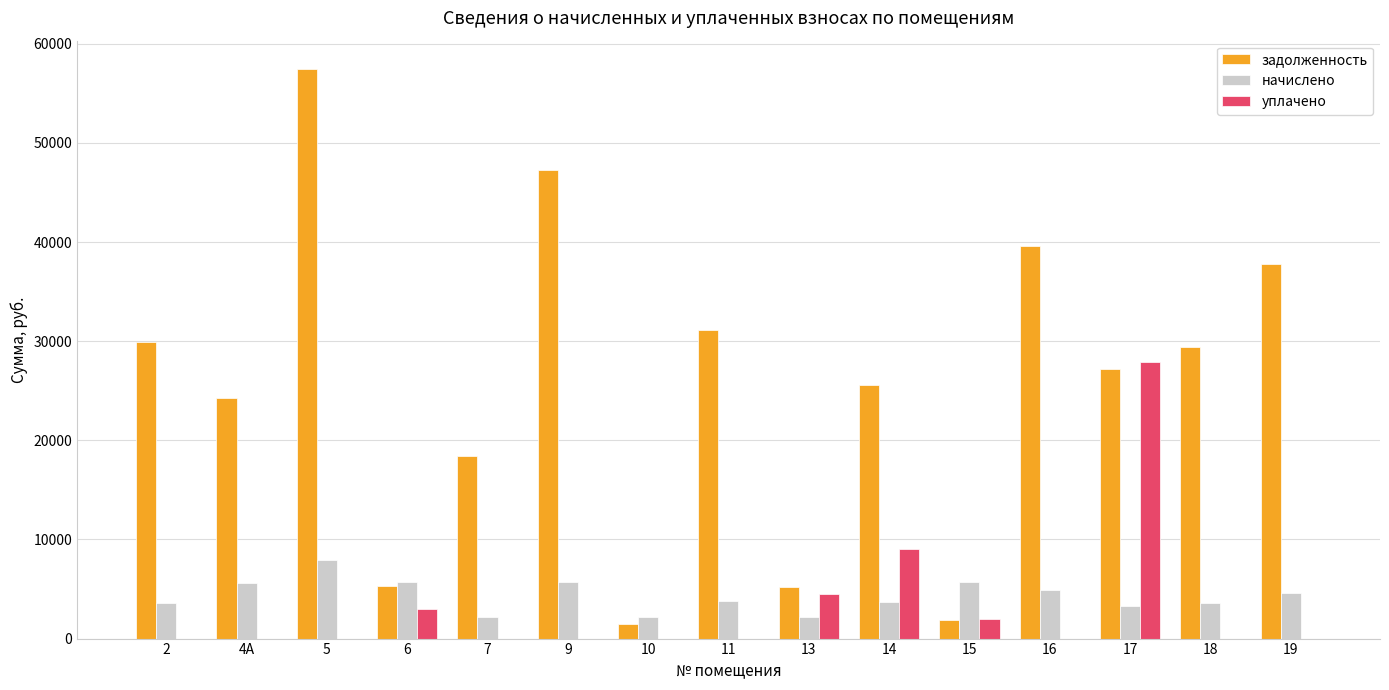

Is the value of задолженность at 4А greater than the value of уплачено at 16?

Yes